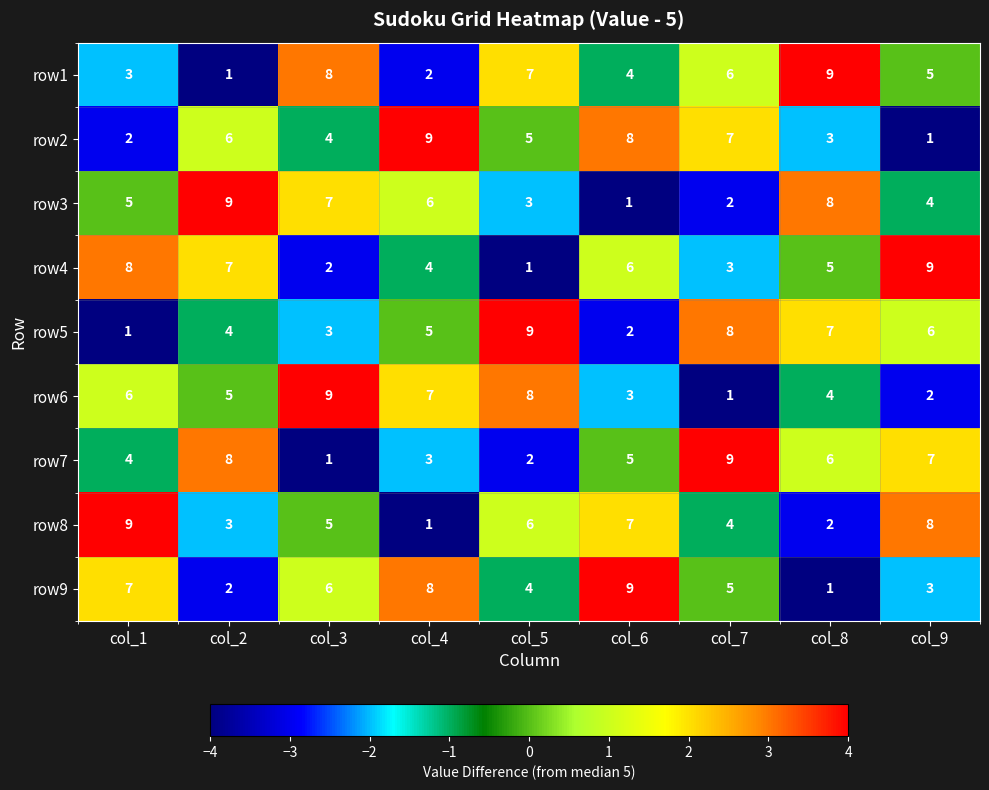

Where is row8 nearest to the value 5?

col_3